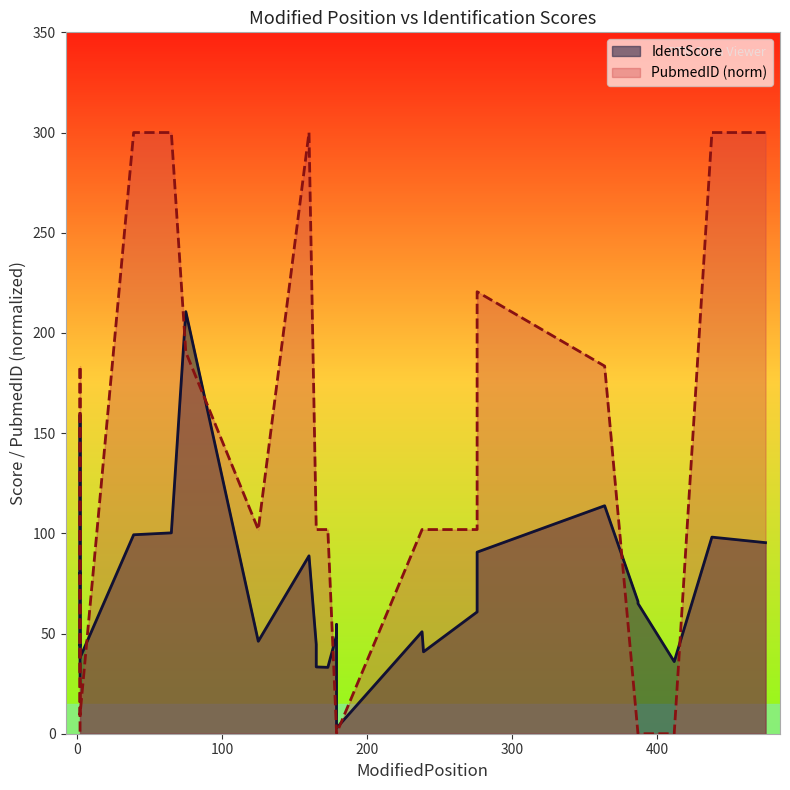

True or false: IdentScore has a value of 44.6 at 165.

True